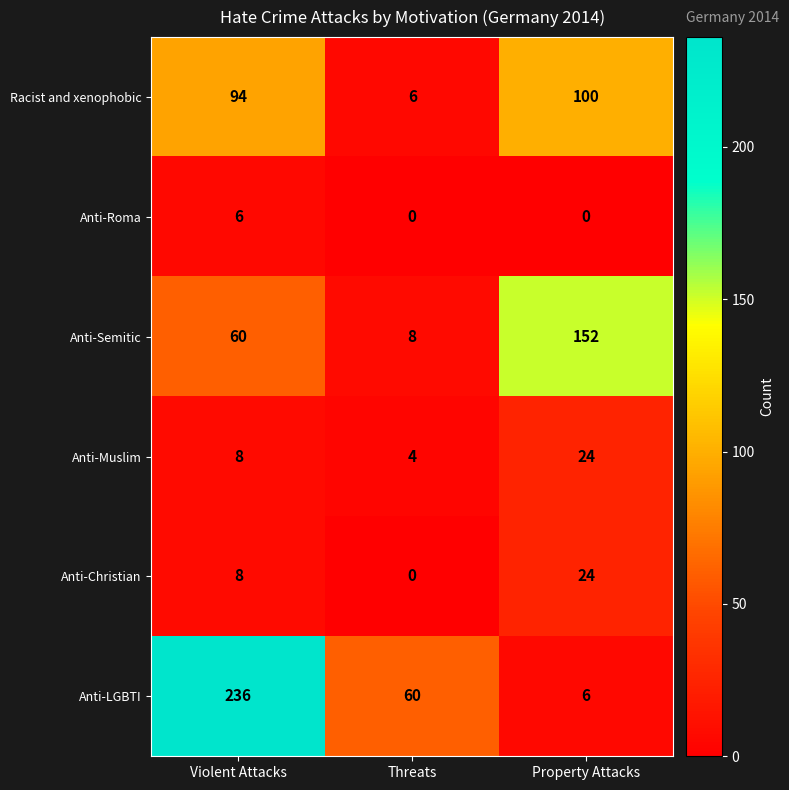

Which series has the largest total across all categories?

Anti-LGBTI